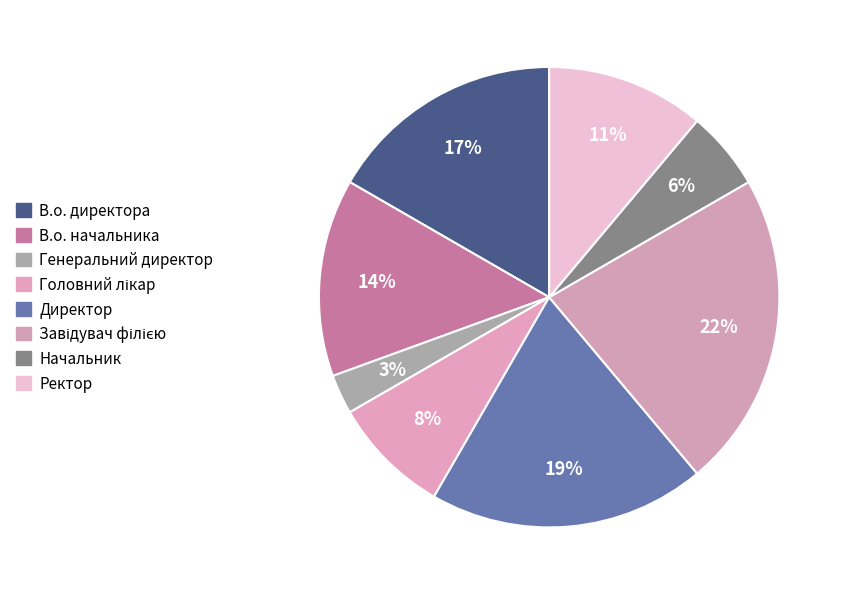

Rank the categories by value from highest to lowest.

Завідувач філією, Директор, В.о. директора, В.о. начальника, Ректор, Головний лікар, Начальник, Генеральний директор